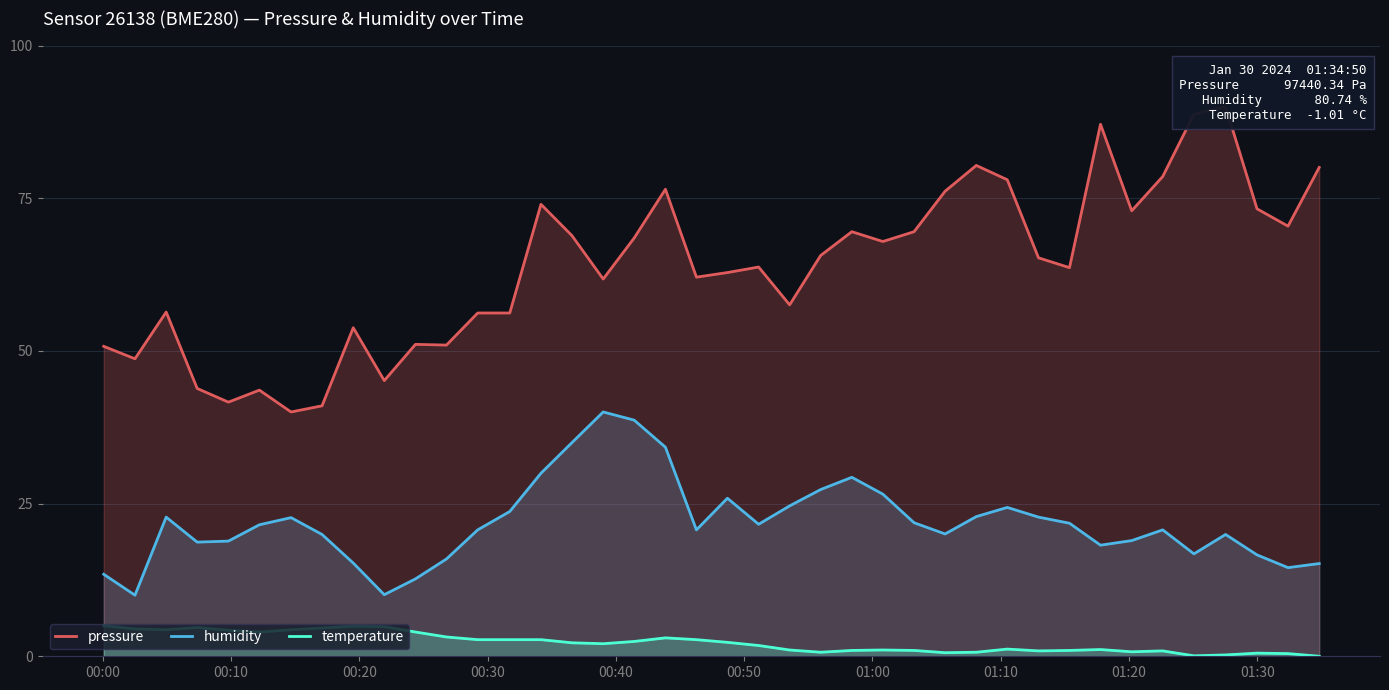

What are all the series names shown in the legend?

pressure, humidity, temperature